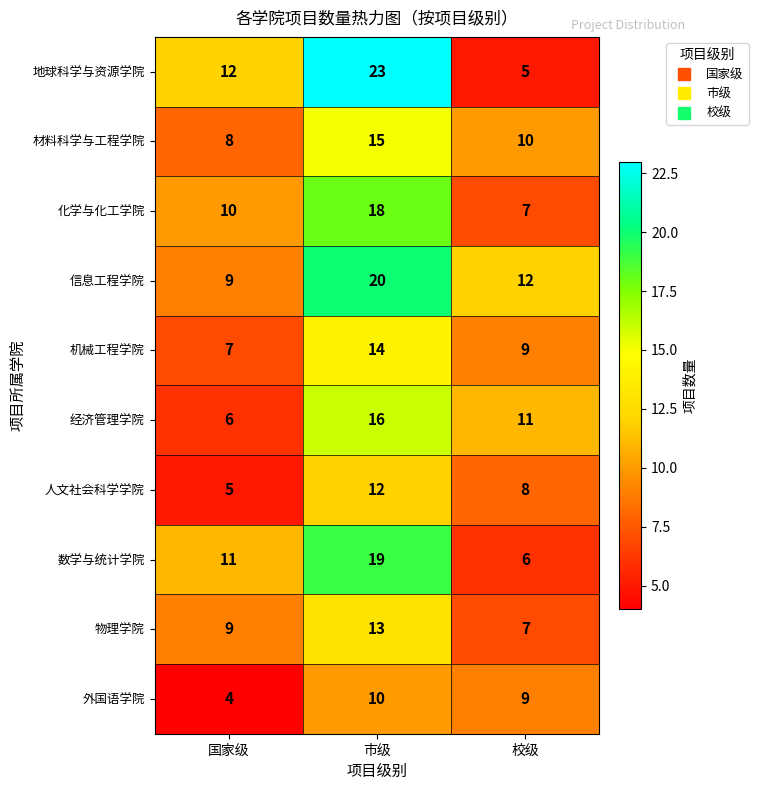

At which category does the chart reach its peak across all series?

市级